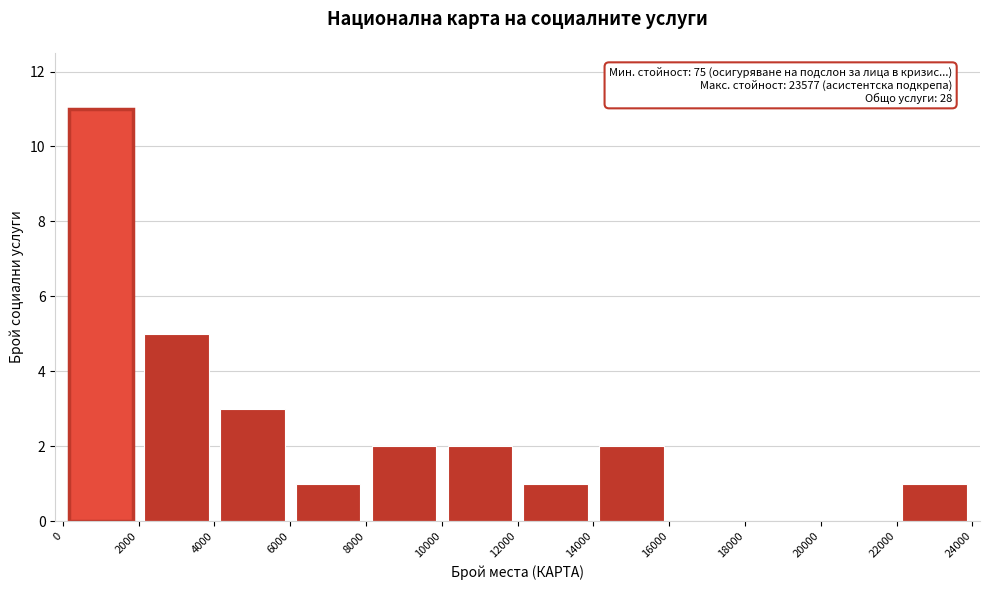

Which range on the x-axis has the tallest bar?

0 to 2000